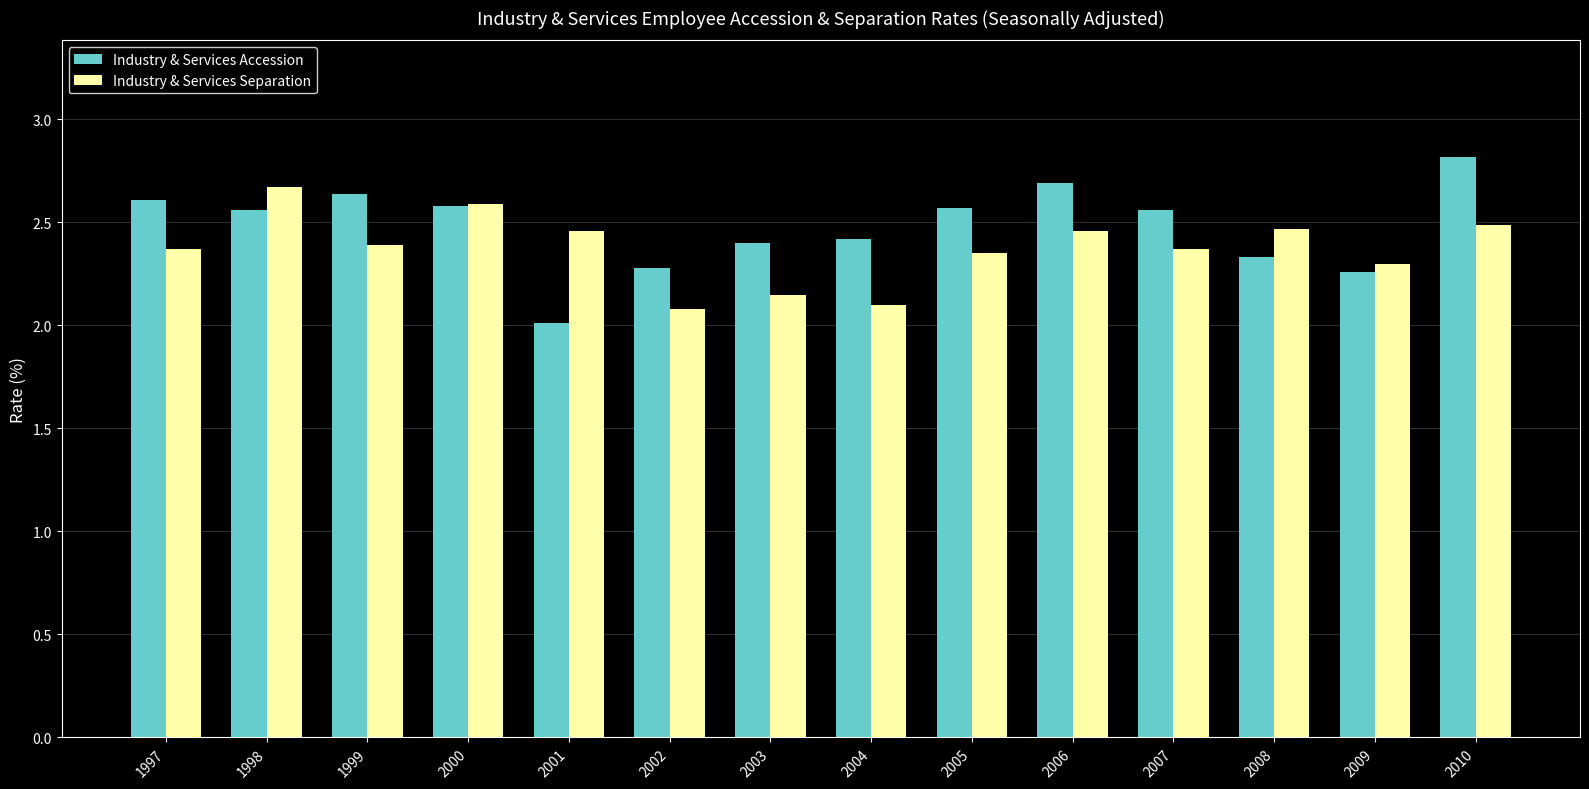

What is the smallest value displayed?

2.0